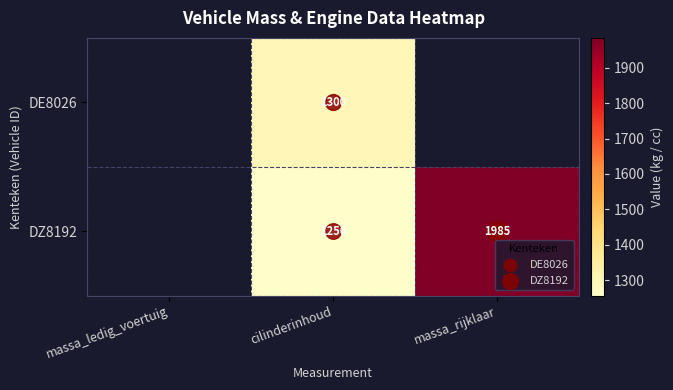

Is the value of DE8026 at massa_rijklaar greater than the value of DZ8192 at massa_rijklaar?

No